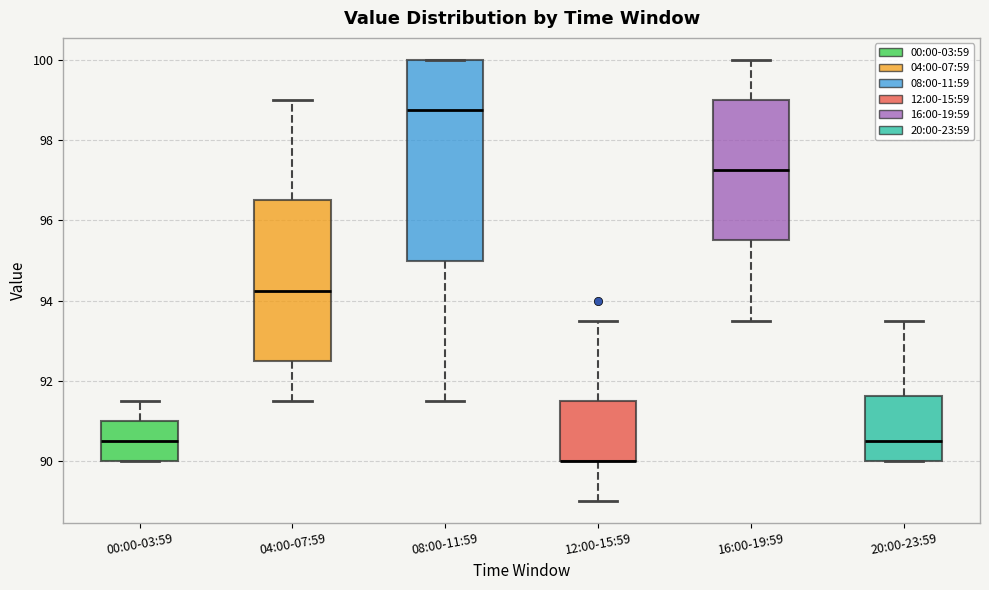

Which box is the tallest, from its lower edge to its upper edge?

08:00-11:59